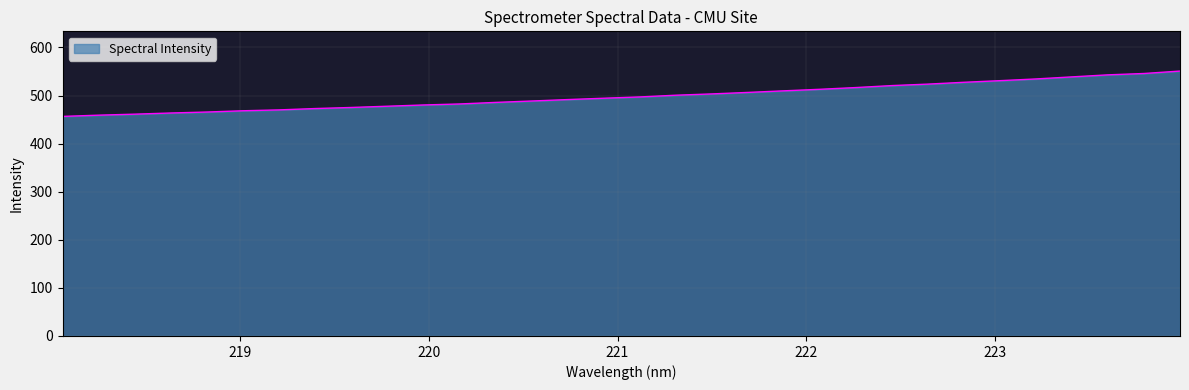

What is the greatest value displayed?

550.9